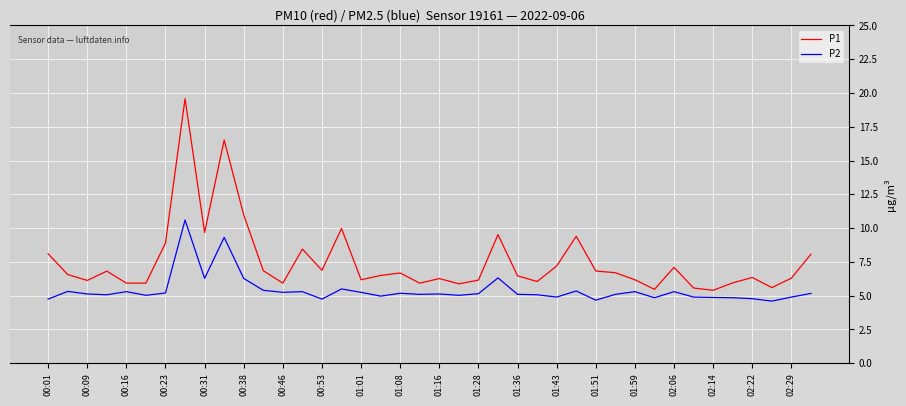

List the series in order of their peak value, highest first.

P1, P2